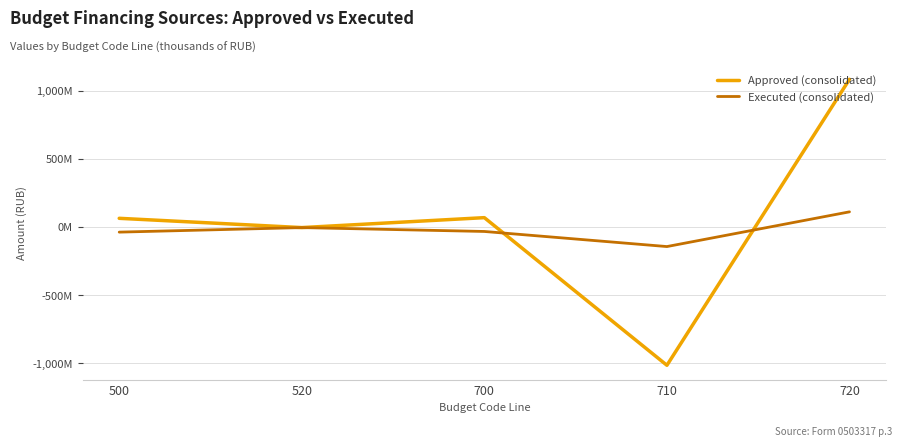

Is it true that Executed (consolidated) equals -18235450.0 at 700?

False